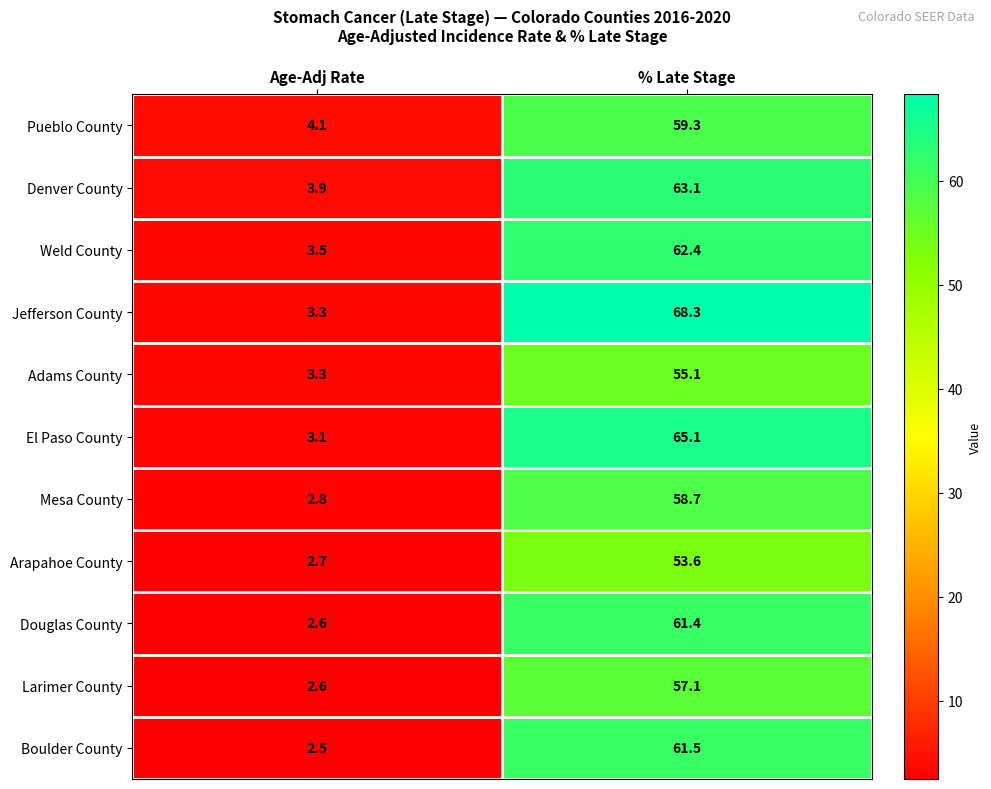

What is the maximum value for El Paso County?

65.1